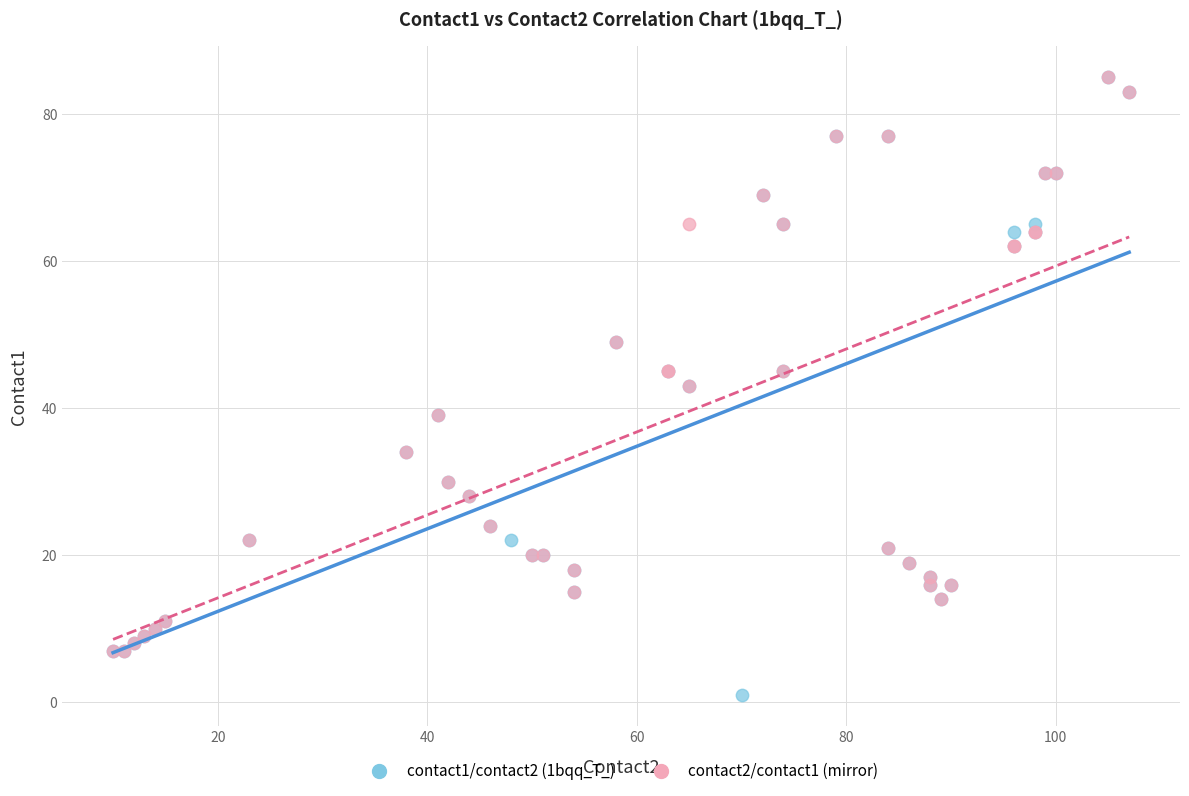

Which series has the largest Y range (max minus min)?

contact1/contact2 (1bqq_T_)